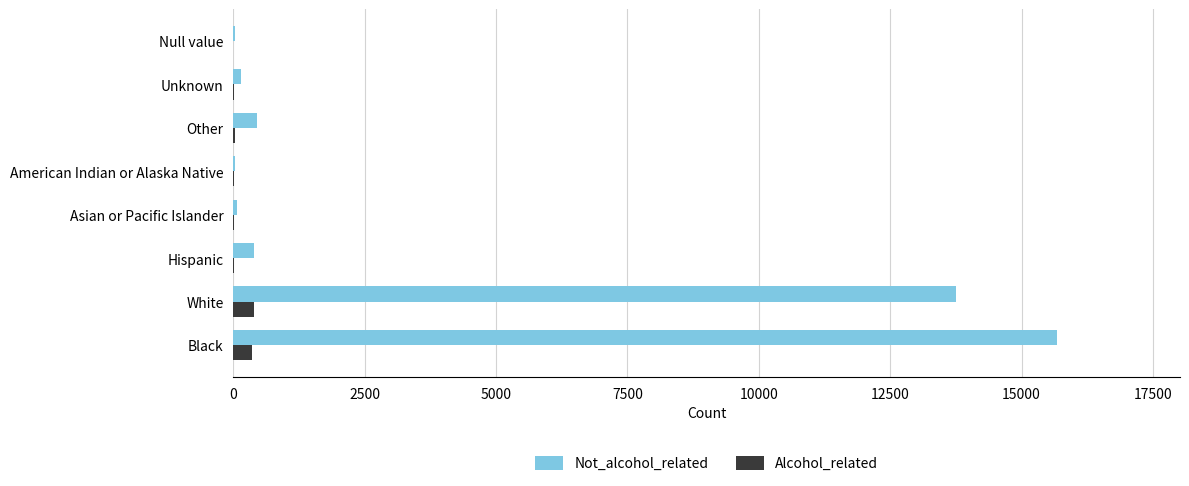

What are all the series names shown in the legend?

Not_alcohol_related, Alcohol_related